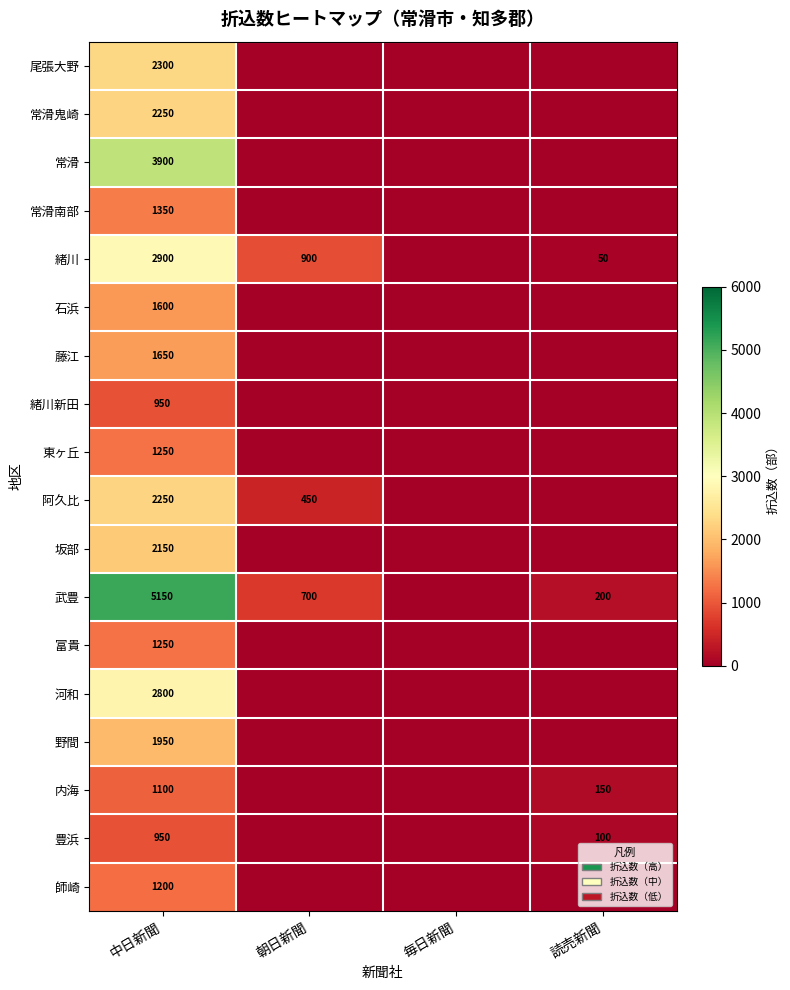

The value of 緒川 at 中日新聞 is 2900. True or false?

True